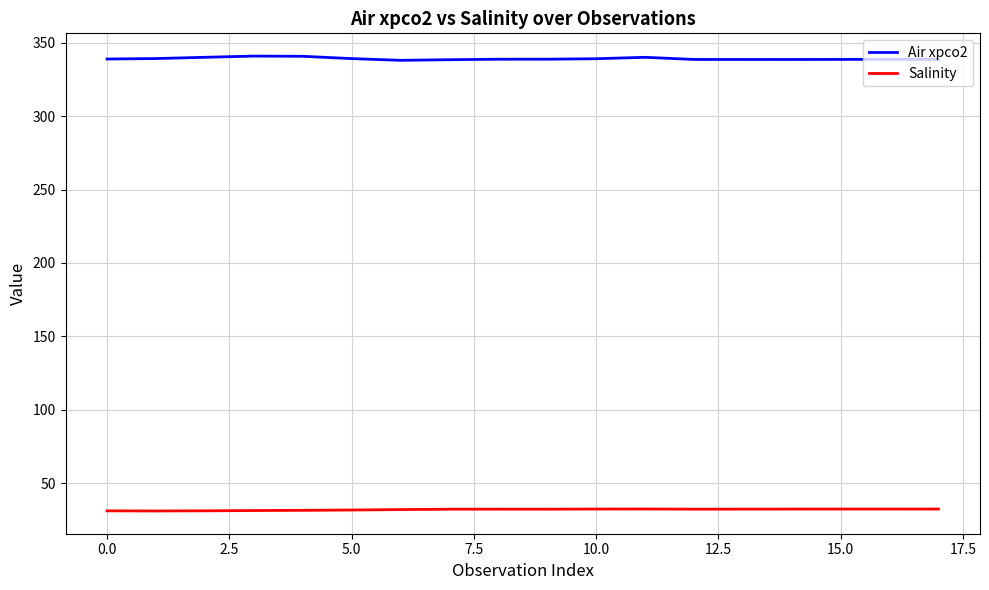

True or false: Air xpco2 and Salinity intersect in this chart.

False